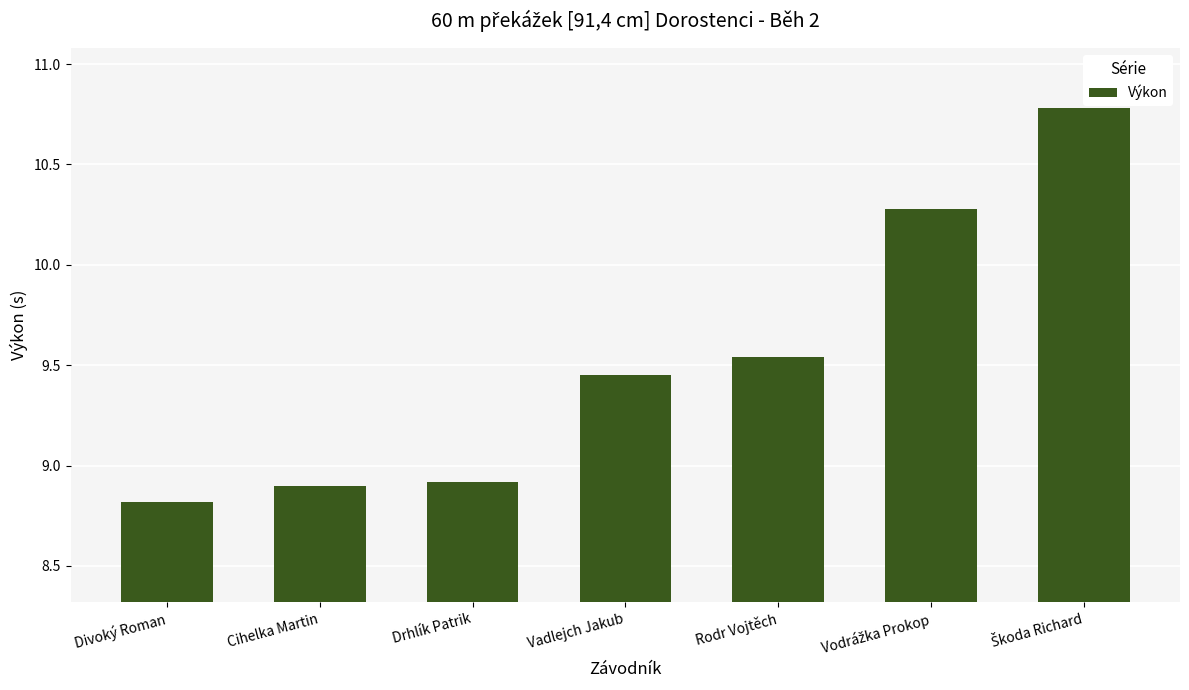

Where does the data first go above 9?

Vadlejch Jakub